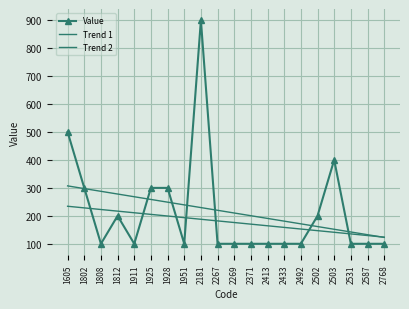

Reading left to right, transcribe all the data shown in this chart.

Value: 500.0	300.0	100.0	200.0	100.0	300.0	300.0	100.0	900.0	100.0	100.0	100.0	100.0	100.0	100.0	200.0	400.0	100.0	100.0	100.0
Trend 1: 307.1	297.4	287.7	278.0	268.3	258.6	248.9	239.2	229.5	219.8	210.2	200.5	190.8	181.1	171.4	161.7	152.0	142.3	132.6	122.9
Trend 2: 234.3	228.5	222.6	216.8	211.0	205.2	199.4	193.5	187.7	181.9	176.1	170.3	164.5	158.6	152.8	147.0	141.2	135.4	129.5	123.7